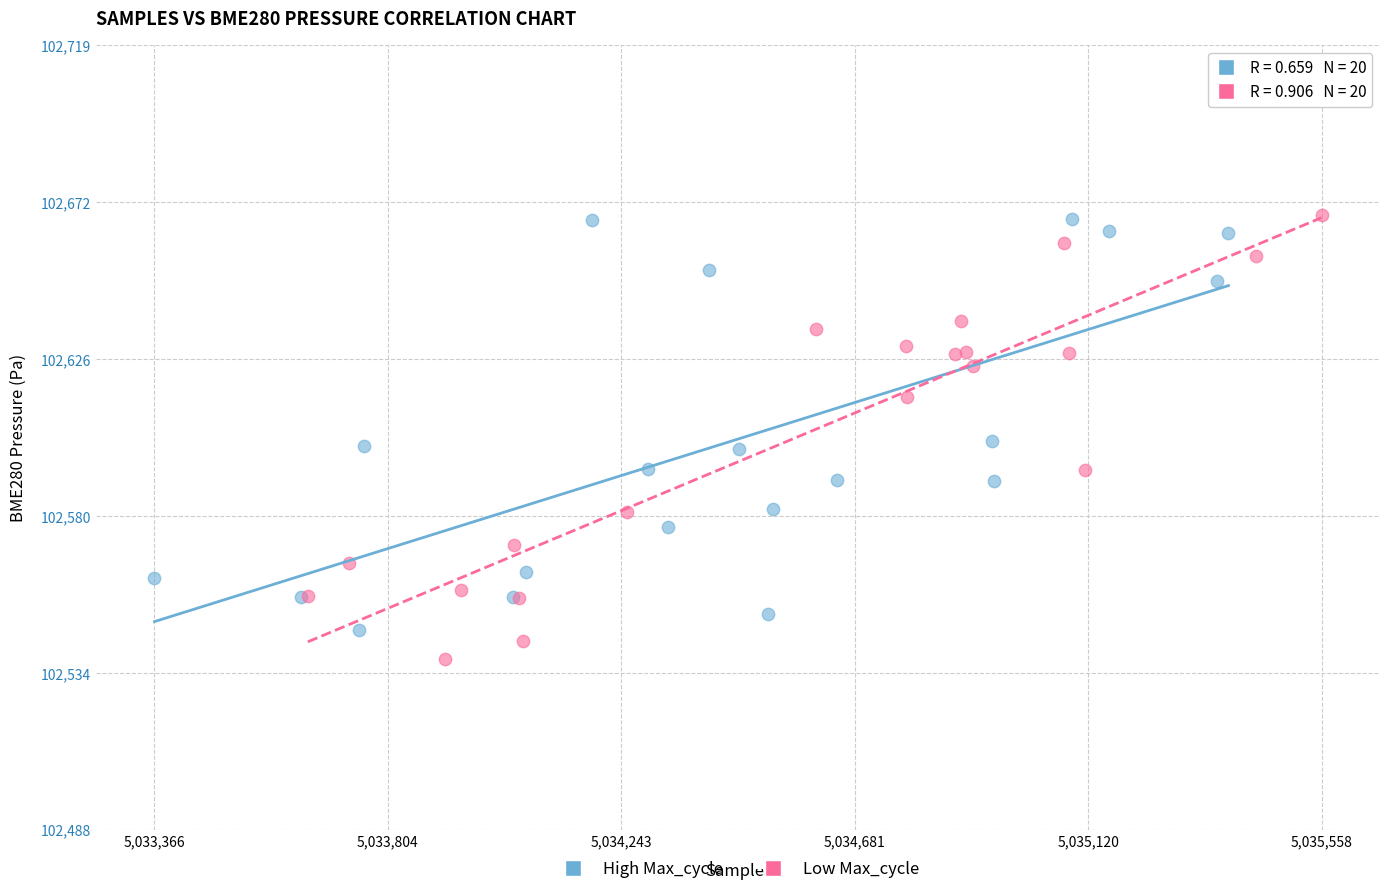

What are all the series names shown in the legend?

High Max_cycle, Low Max_cycle